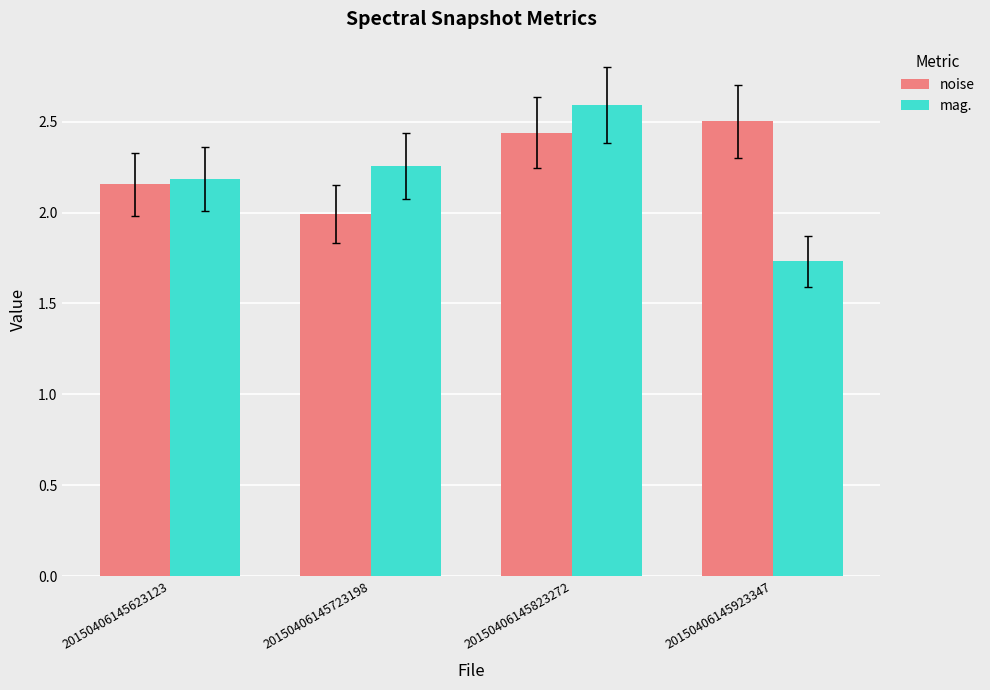

Rank the series at 20150406145823272 from highest to lowest value.

mag., noise